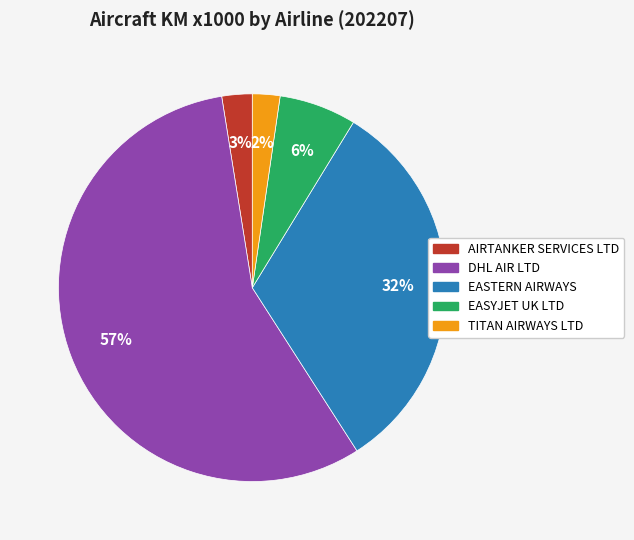

To the nearest percent, what percentage of the pie is TITAN AIRWAYS LTD?

2%